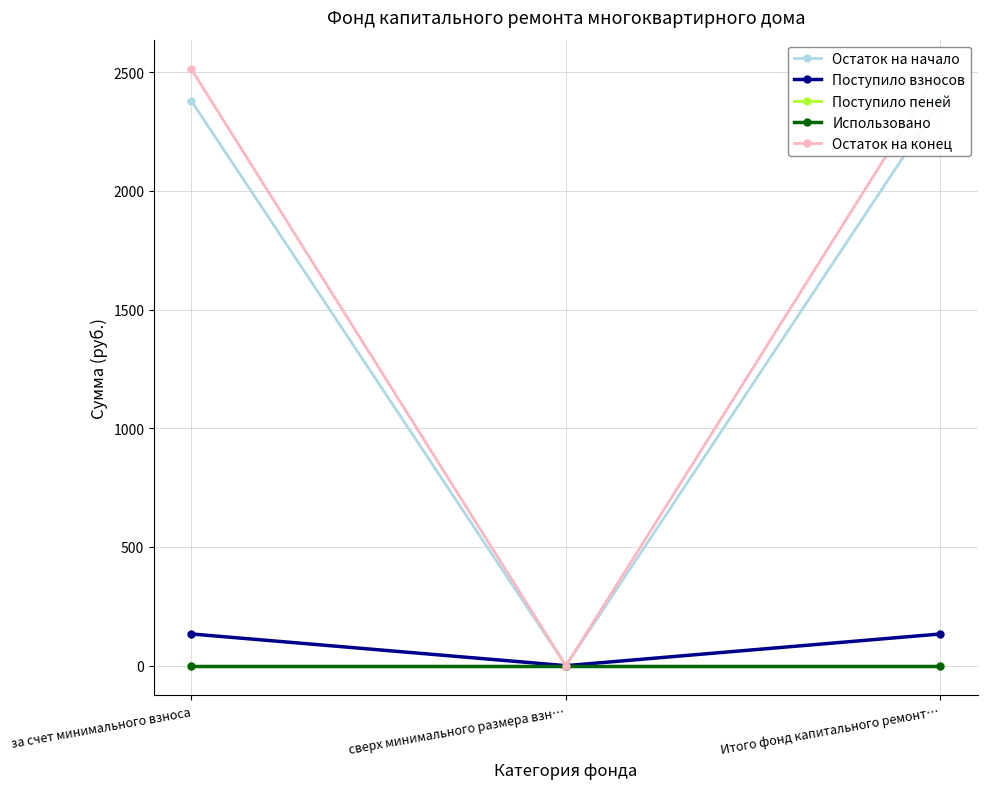

What position from the right is Итого фонд капитального ремонт…?

1